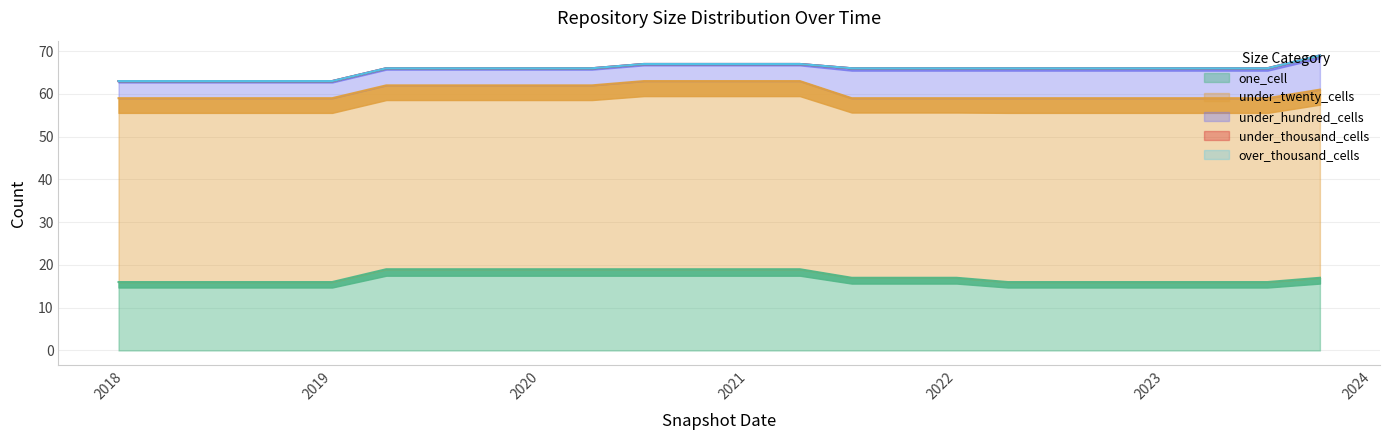

Which has a higher value, 2017-12-22 or 2022-01-01?

2022-01-01